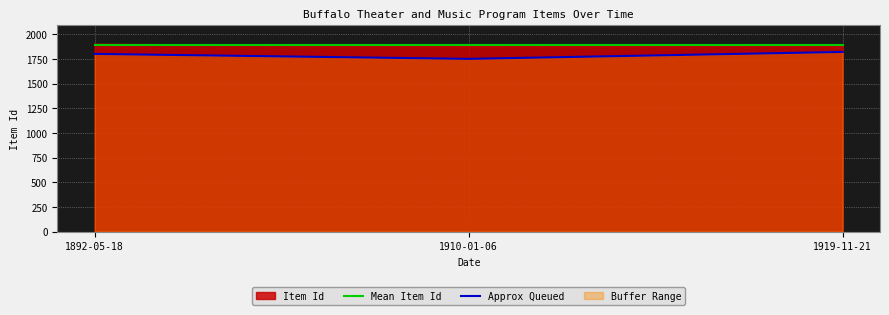

Reading left to right, what are all the values shown in this chart?

Mean Item Id: 1886.7	1886.7	1886.7
Approx Queued: 1800.0	1750.0	1820.0